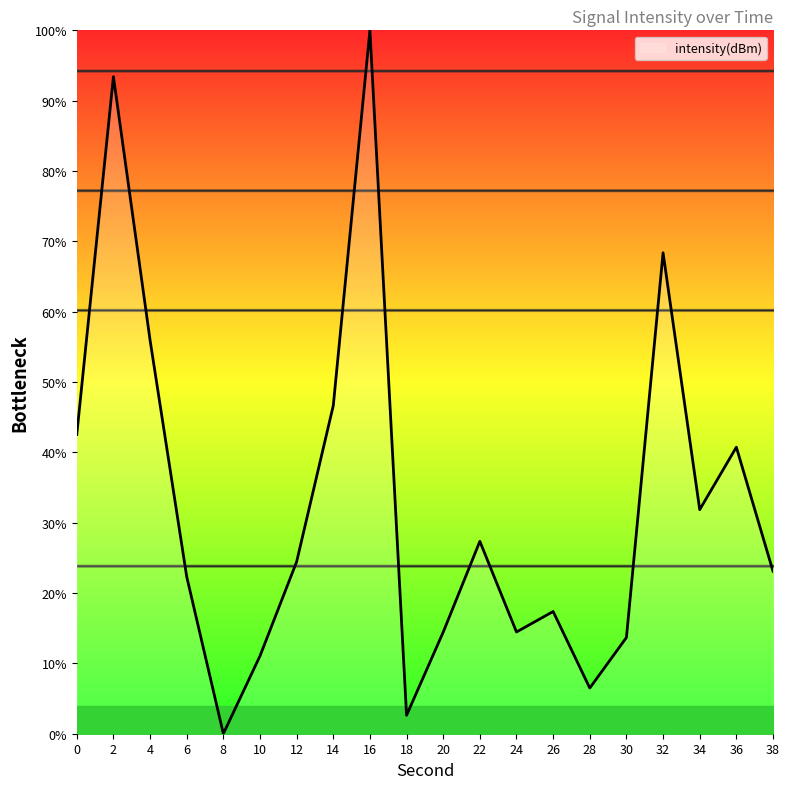

True or false: there are more than 0 points higher than both neighbors.

True